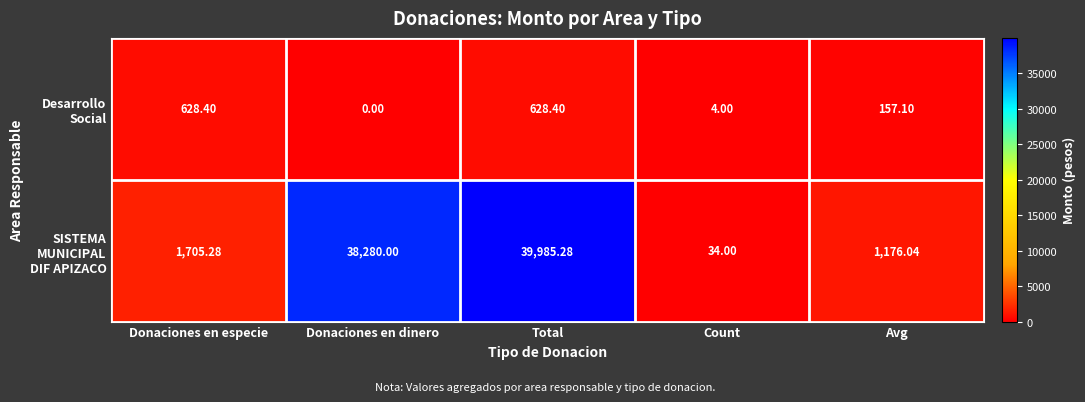

At which category is the sum across all series the highest?

Total